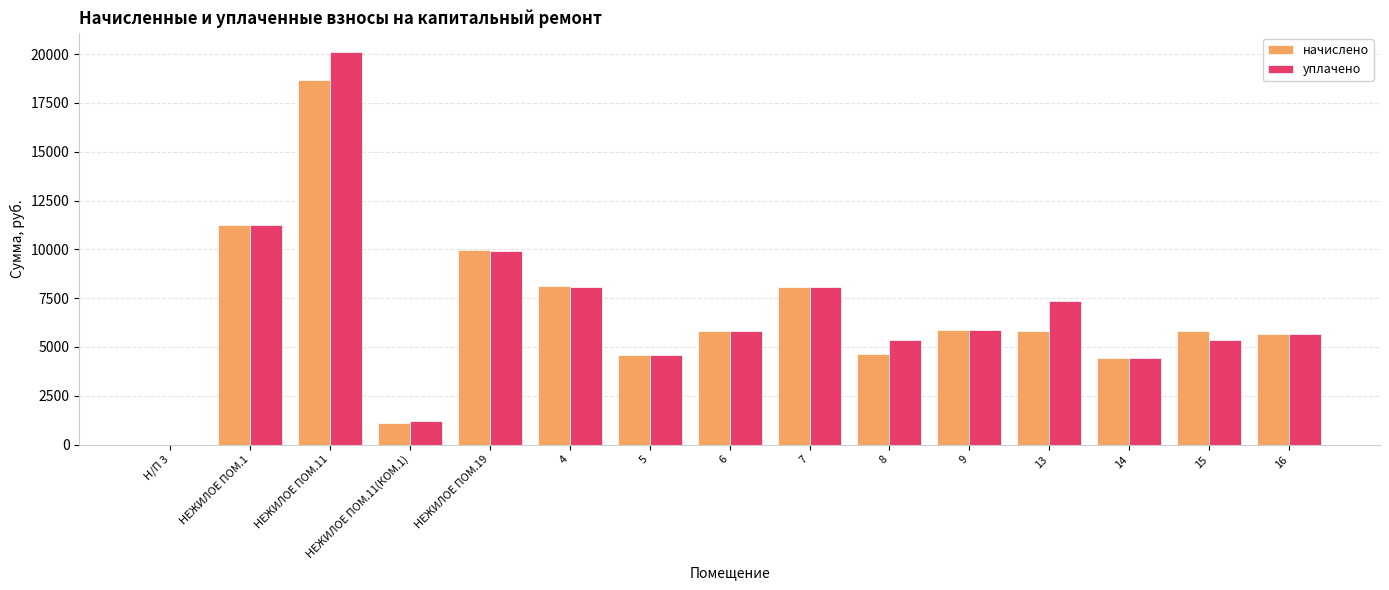

At which category is the sum across all series the highest?

НЕЖИЛОЕ ПОМ.11